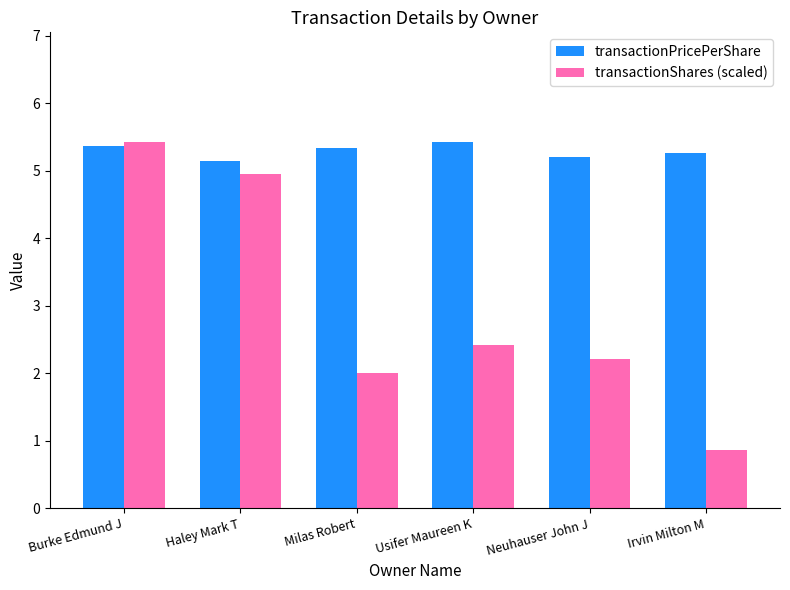

What is the spread (max minus min) of values at Neuhauser John J?

3.0